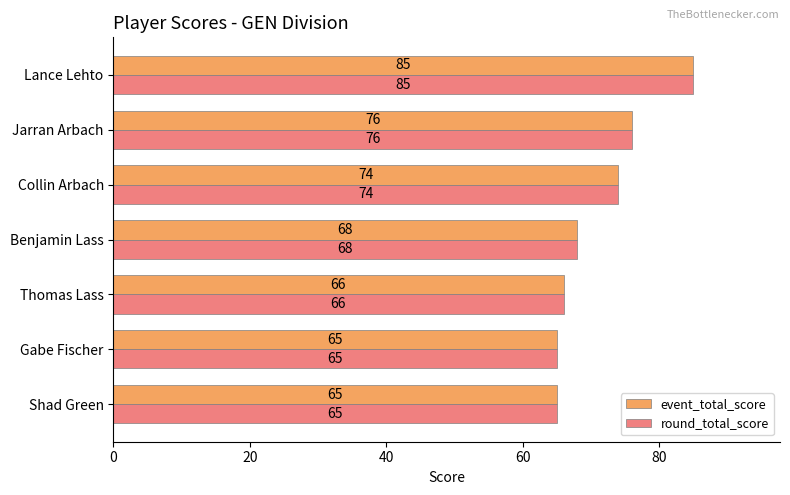

How many categories are shown in the chart?

7